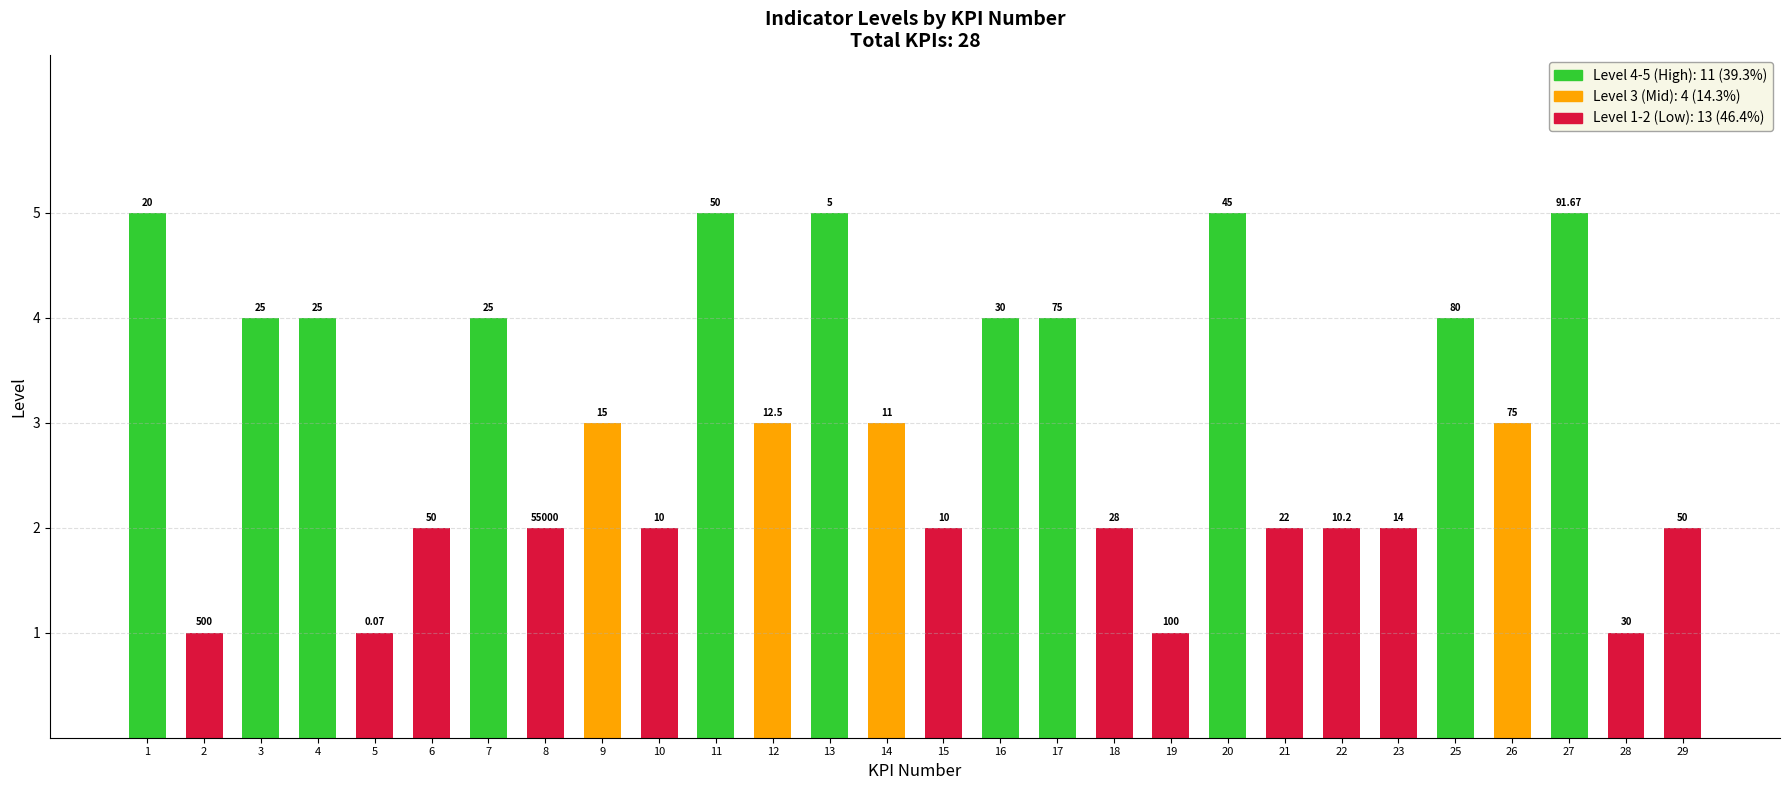

How many bars are there in total?

28